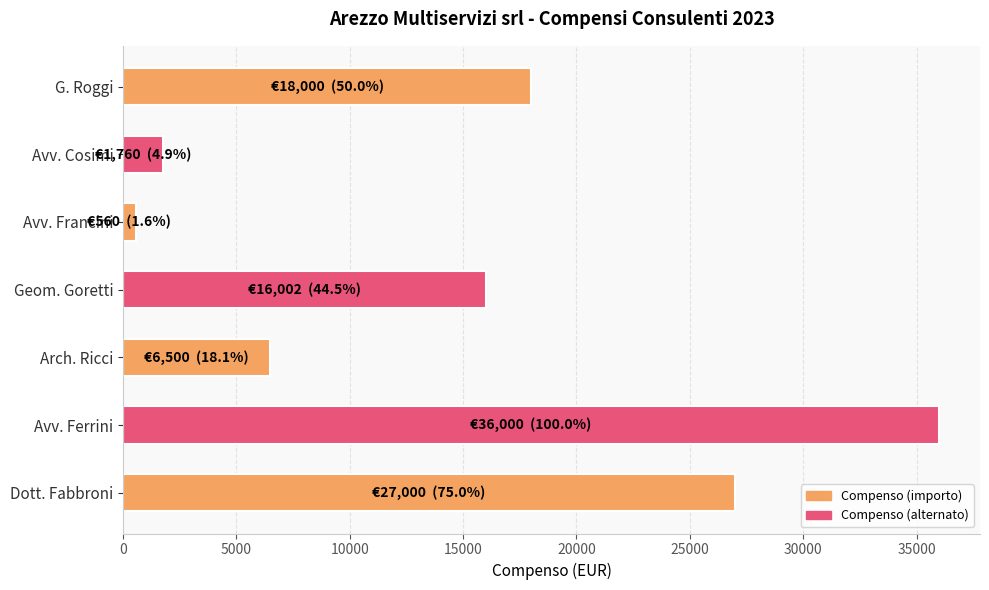

What is the ratio of the value at Avv. Cosimi to the value at Arch. Ricci?

0.3